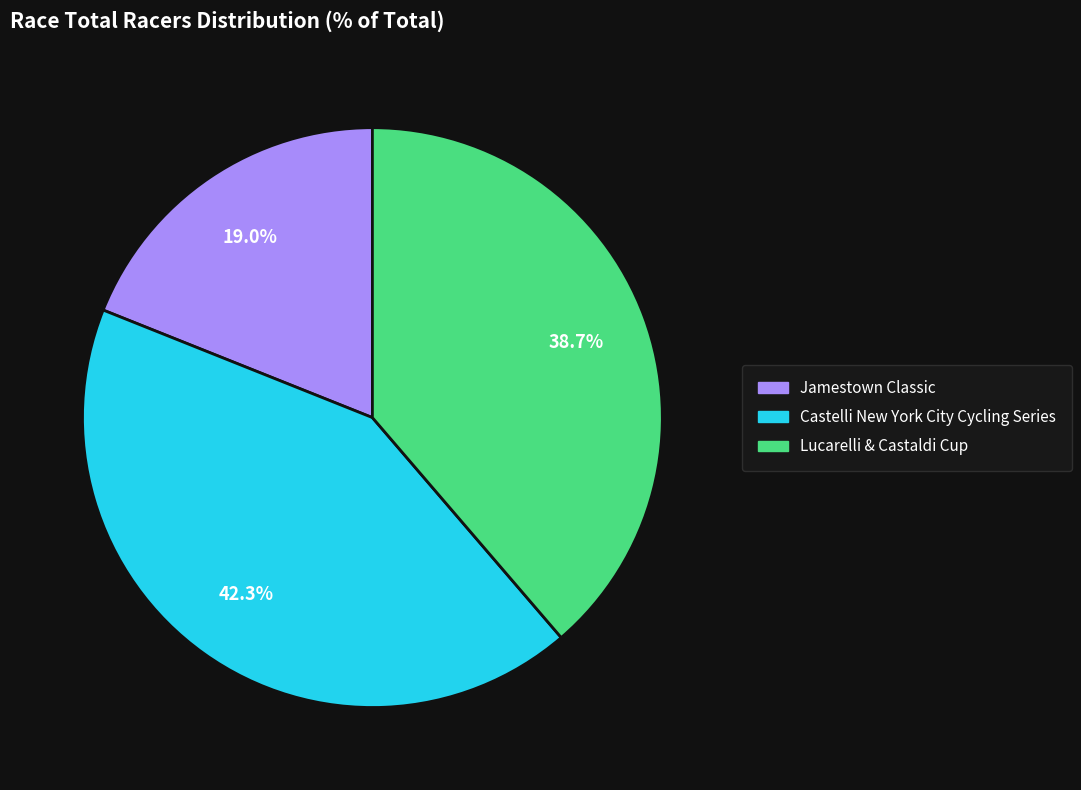

Do Jamestown Classic and Lucarelli & Castaldi Cup together represent more than half of the pie?

Yes